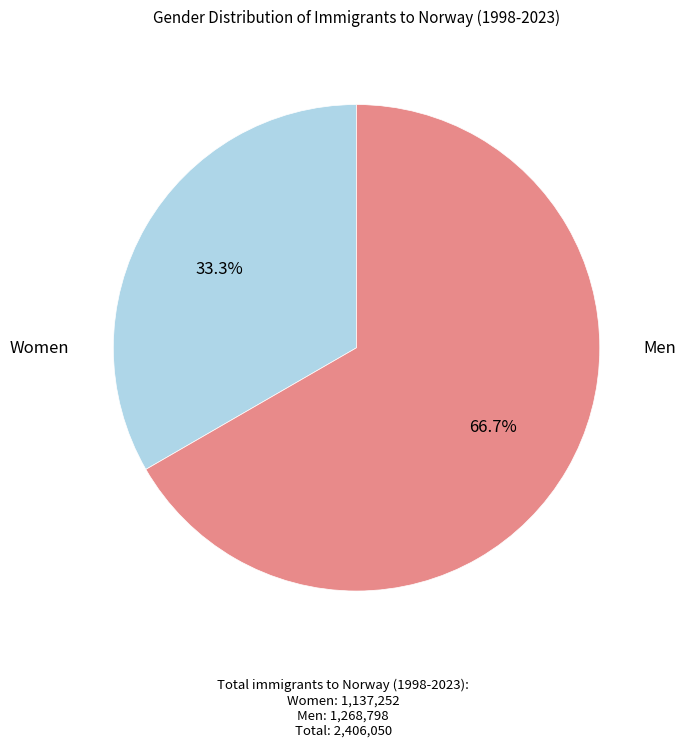

Is there a majority slice in this chart?

Yes